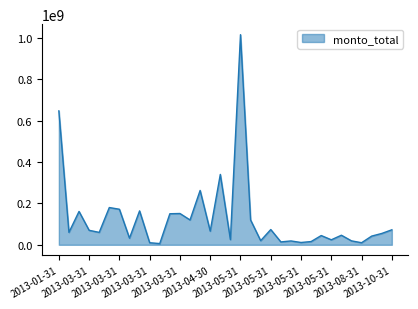

What is the difference between the maximum and minimum values?

1009057000